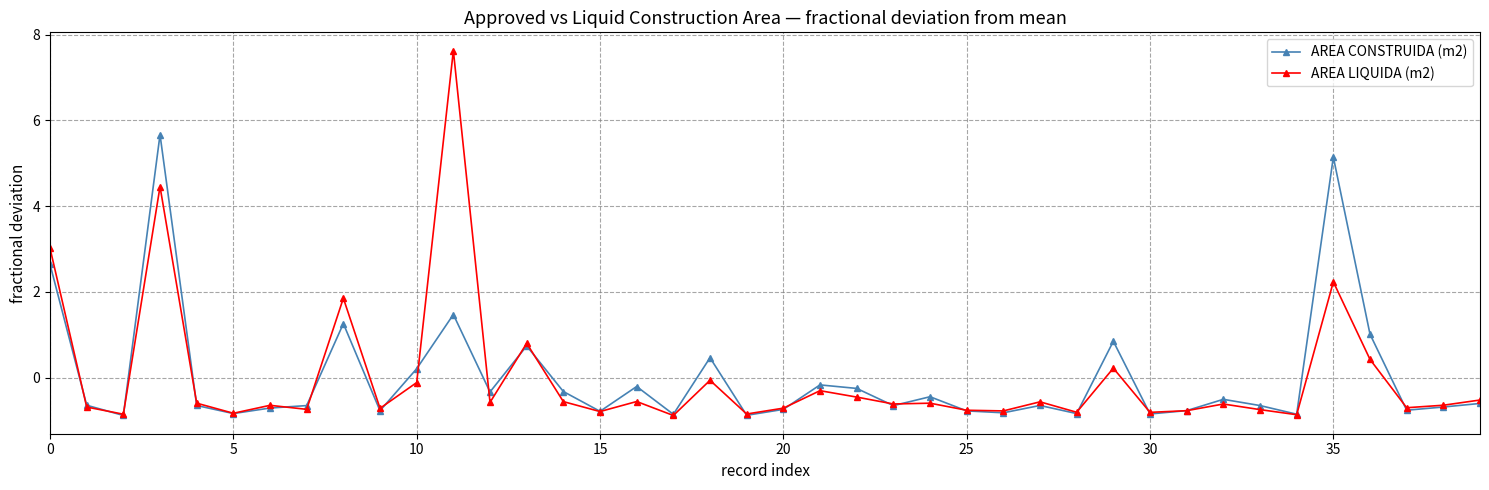

Rank the series by their maximum value, from highest to lowest.

AREA LIQUIDA (m2), AREA CONSTRUIDA (m2)